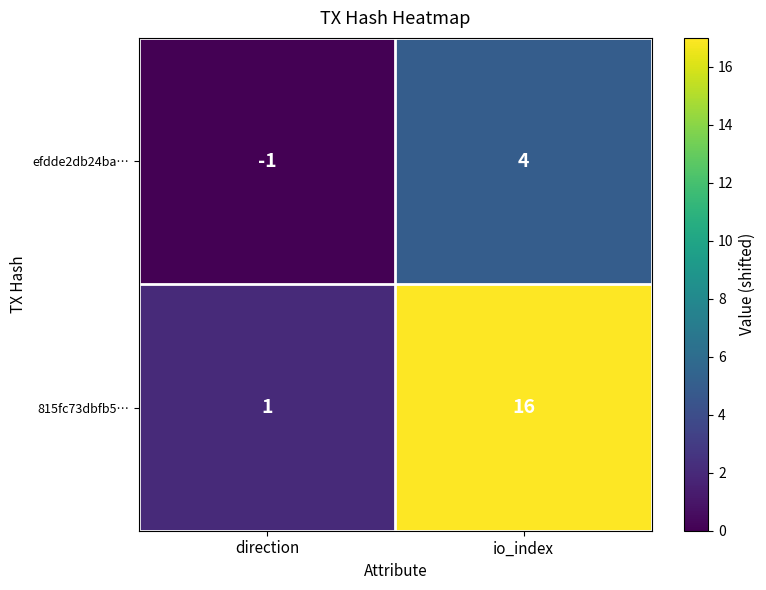

Reading left to right, list all the values displayed in this chart.

efdde2db24ba…: -1	4
815fc73dbfb5…: 1	16